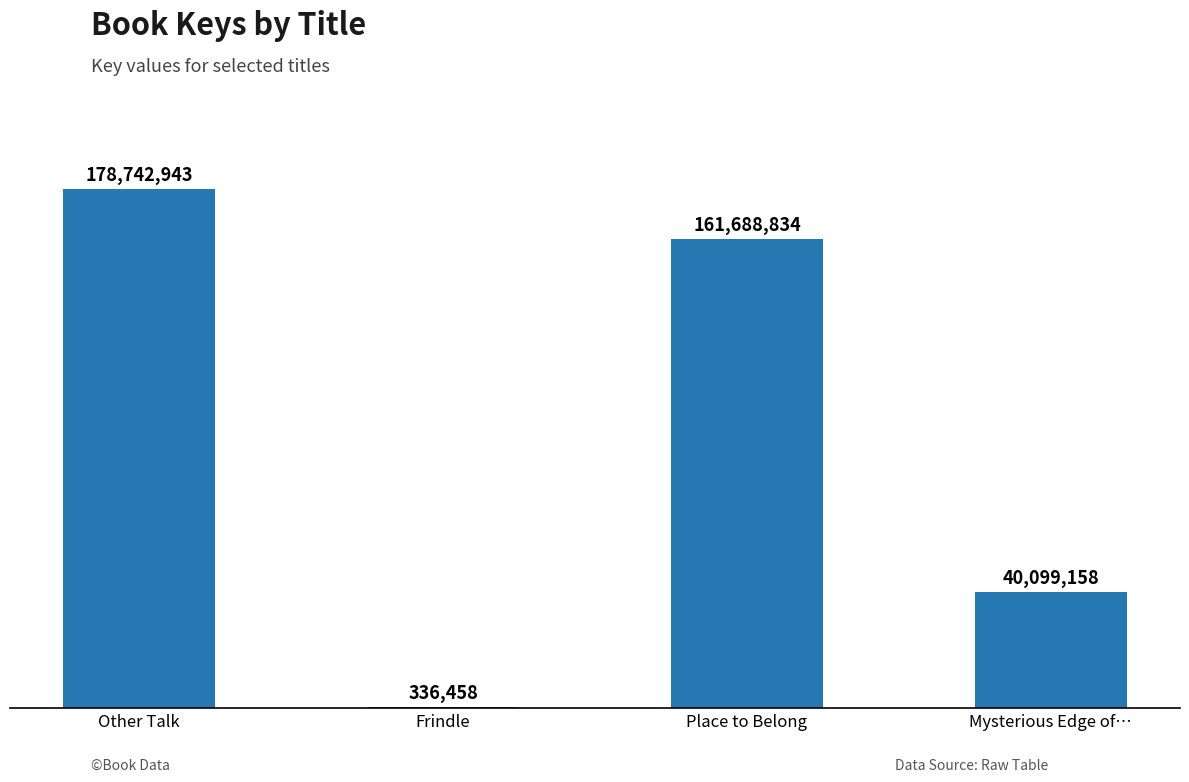

Reading left to right, transcribe all the data shown in this chart.

178742943	336458	161688834	40099158